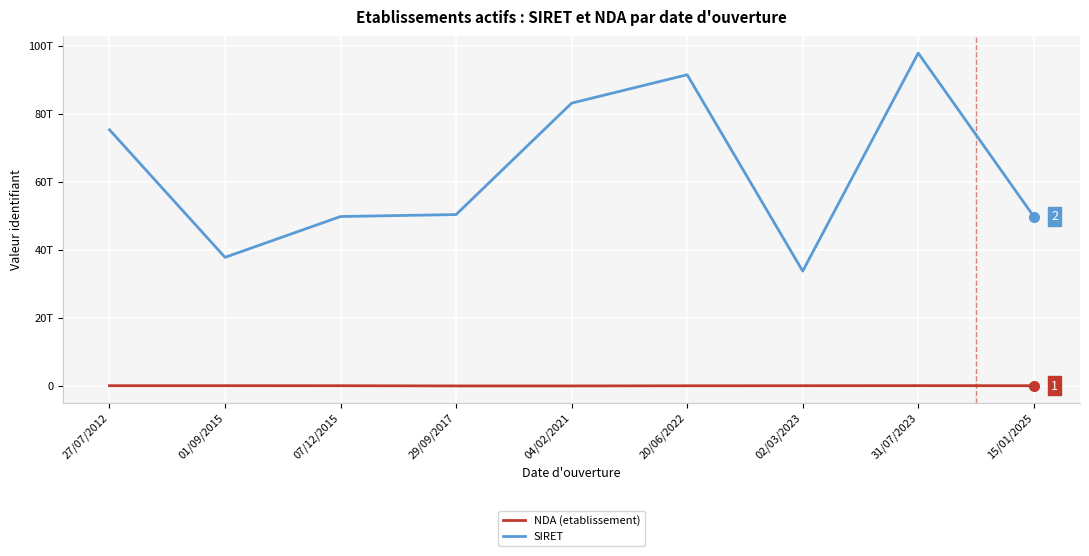

True or false: NDA (etablissement) and SIRET intersect in this chart.

False